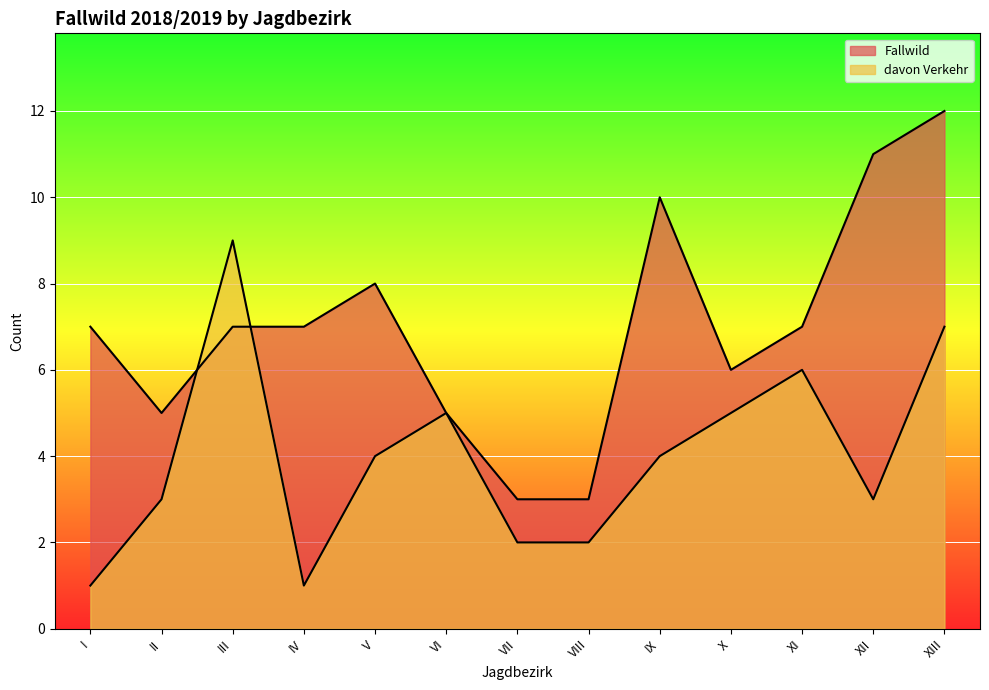

After their last crossing, which series has the higher values: Fallwild or davon Verkehr?

Fallwild